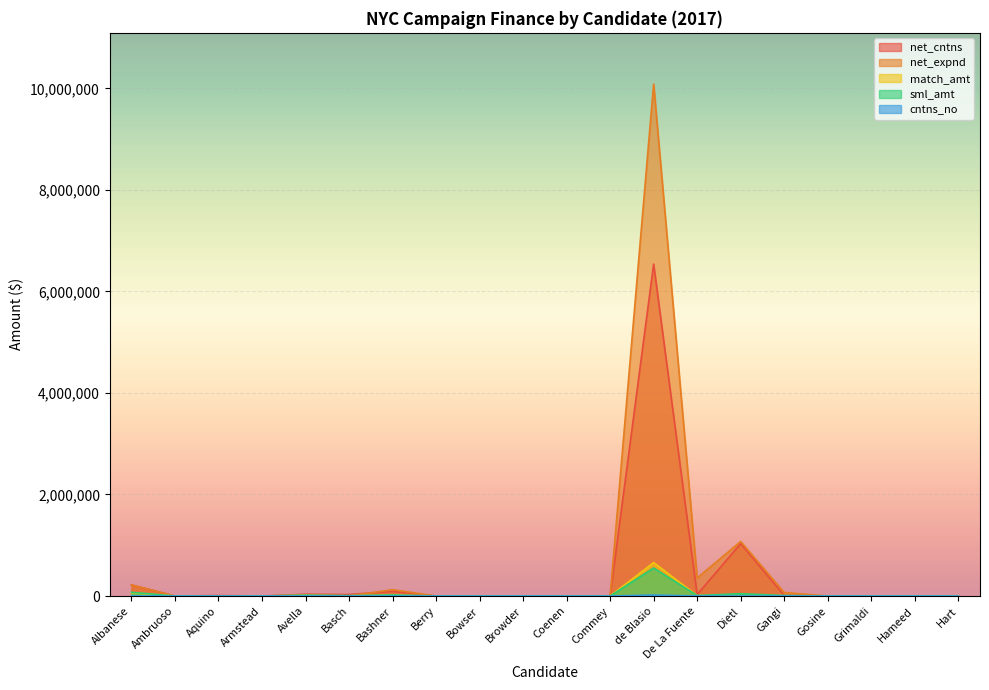

Does the chart display data point markers on the line(s)?

No